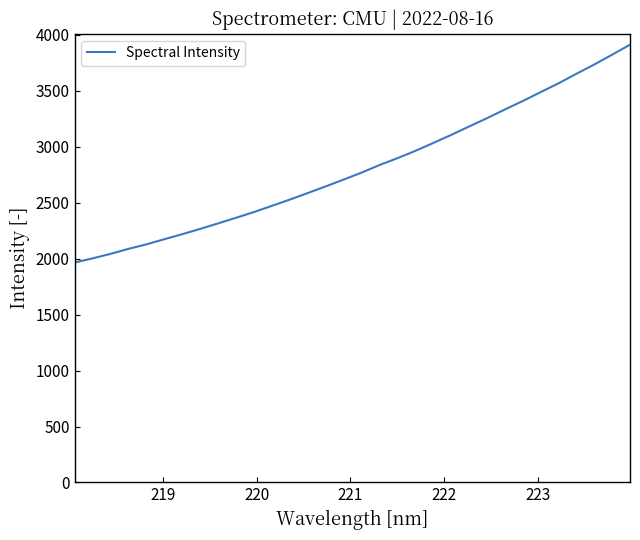

What is the greatest value displayed?

3911.6